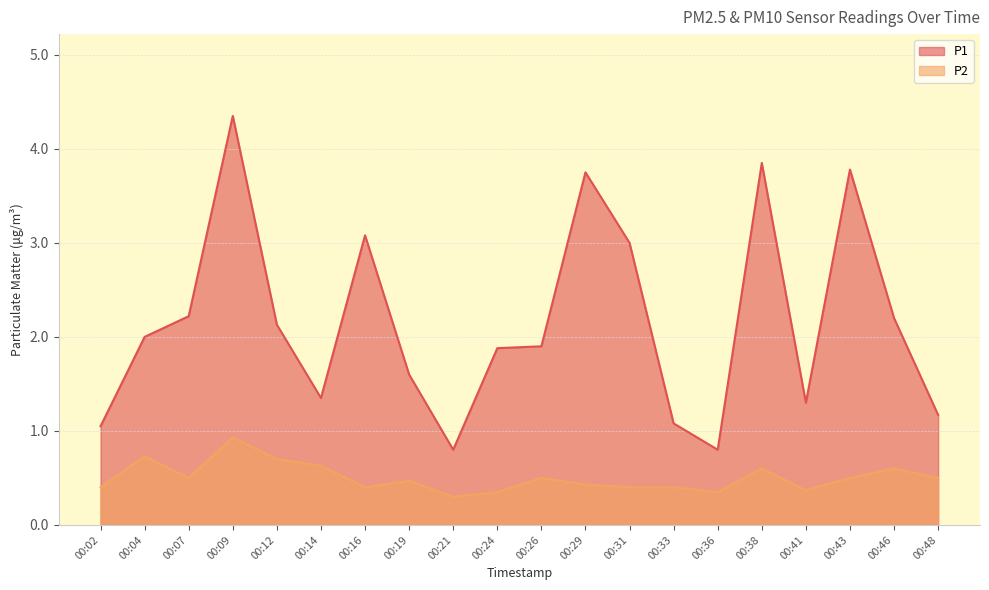

Which label corresponds to the largest value in the chart?

00:09